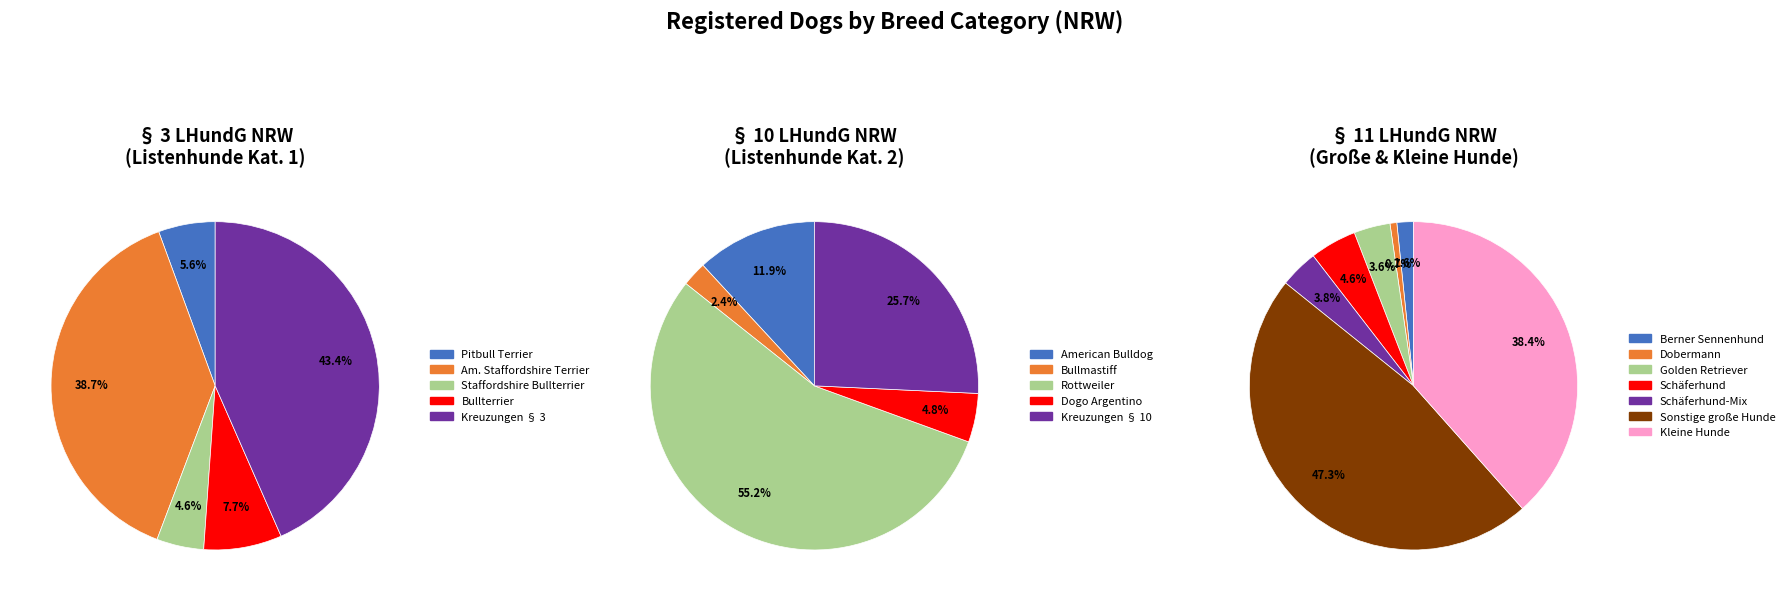

Does Kreuzungen § 10 represent more than half of the total?

No